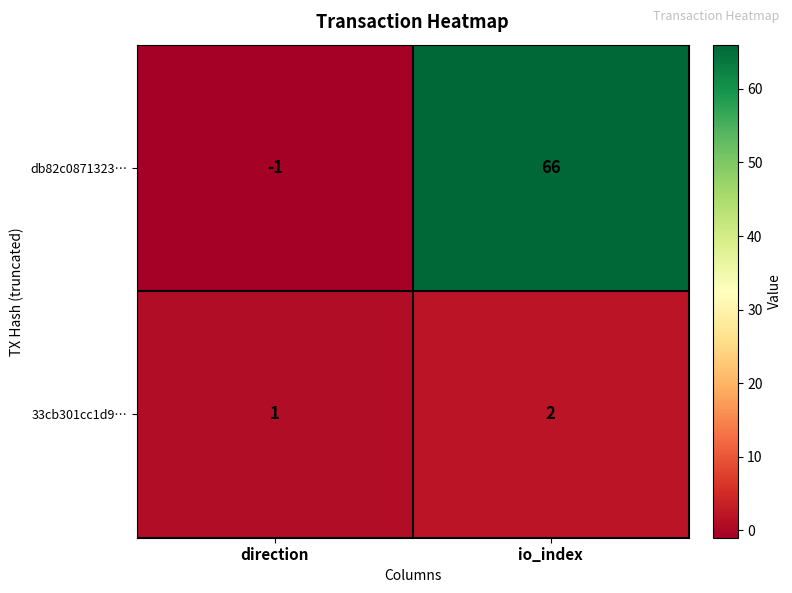

What is the sum of all db82c0871323… values?

65